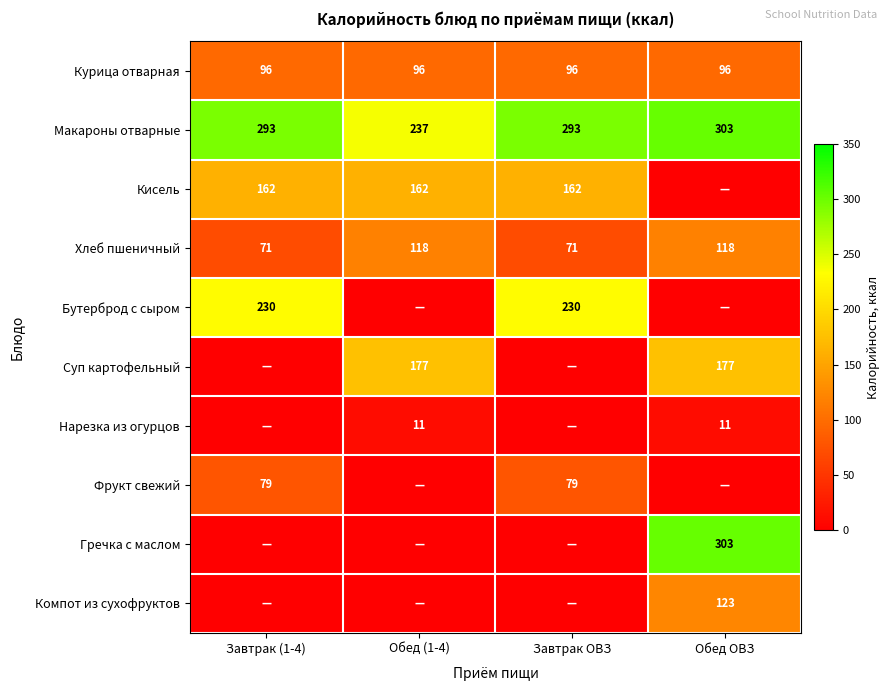

What is the sum of all Макароны отварные values?

1126